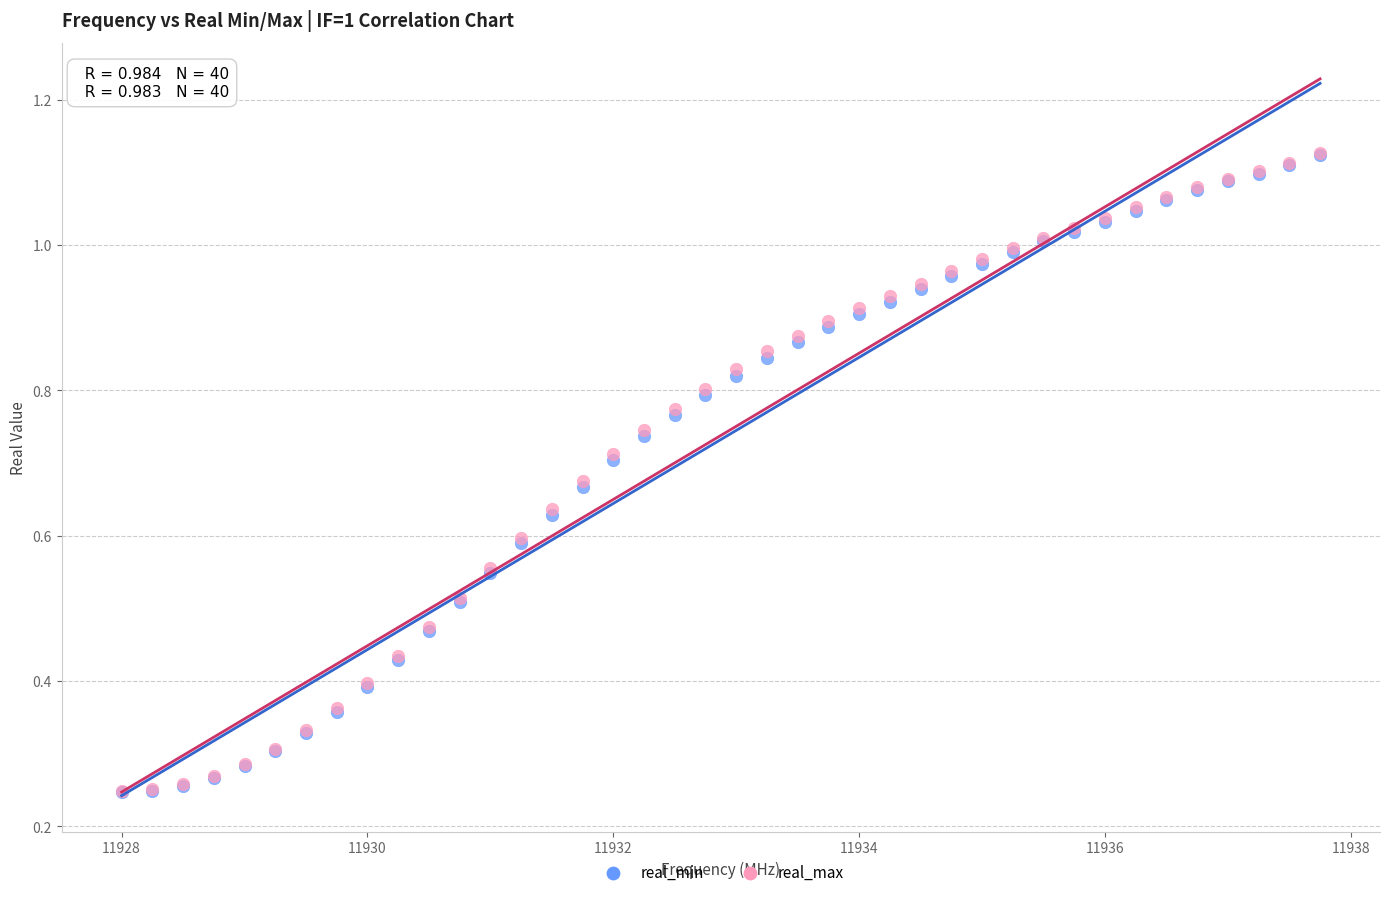

What are all the series names shown in the legend?

real_min, real_max